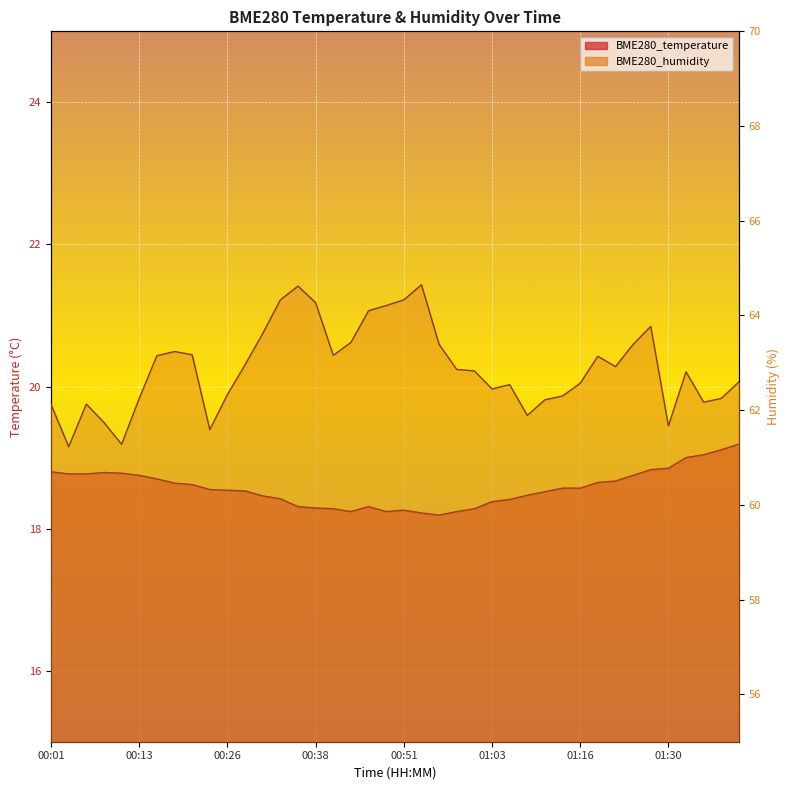

At which label does BME280_humidity first exceed 62?

00:01